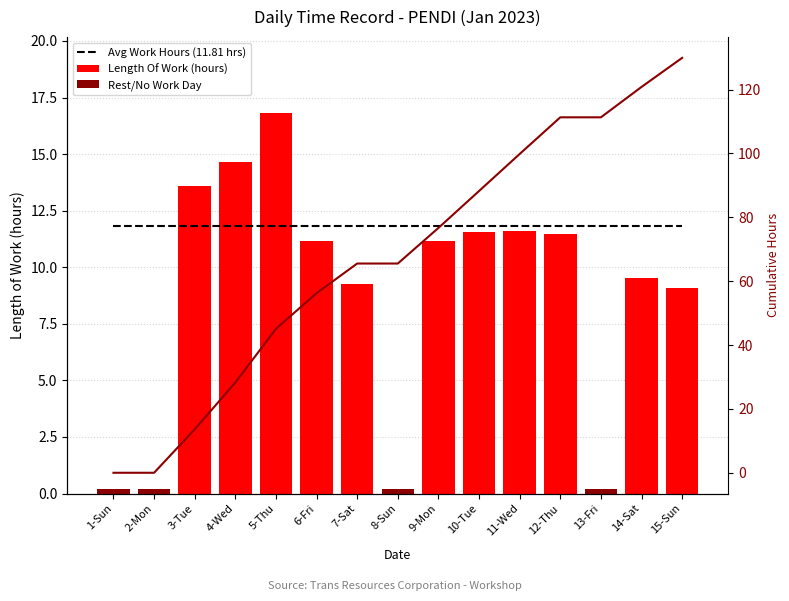

What is the label of the 11th bar from the left?

11-Wed